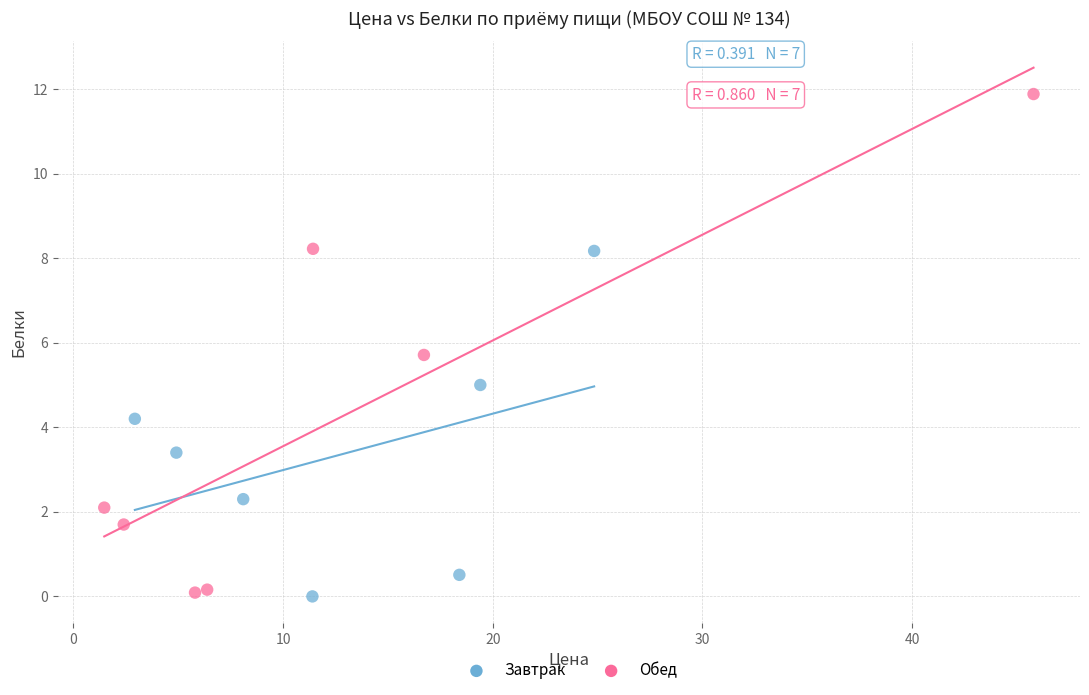

Which series reaches the maximum Y coordinate?

Обед